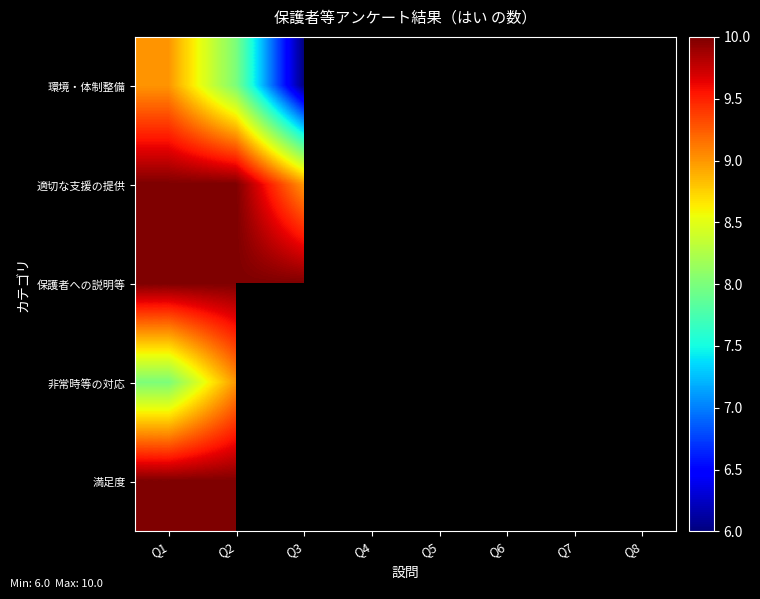

Which category has the lowest value across all series?

Q4